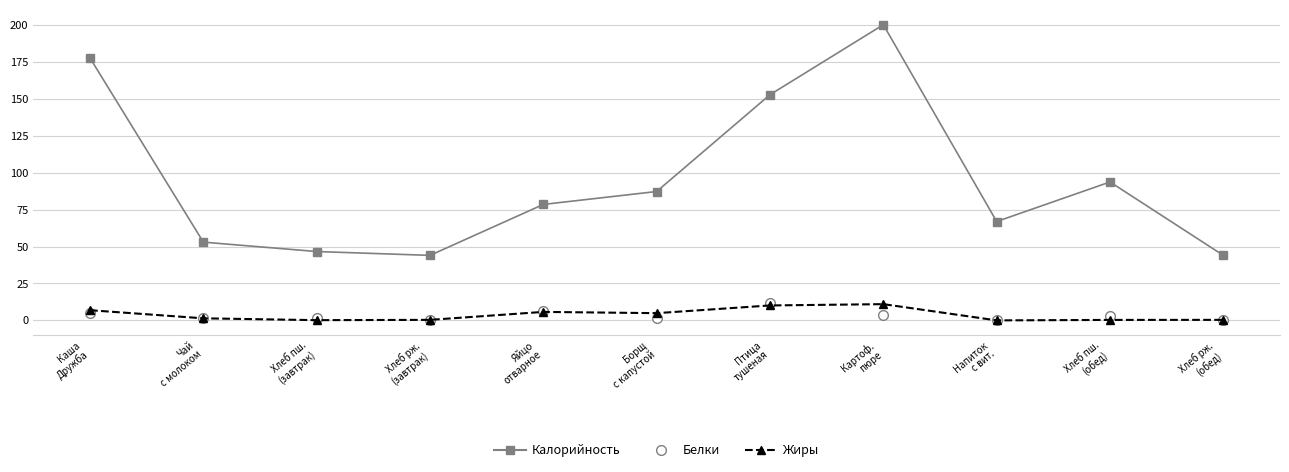

True or false: Белки has more than 0 interior local peaks.

True